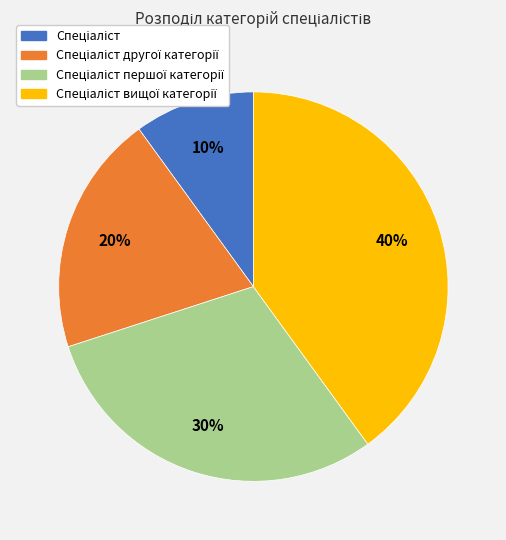

Is there a majority slice in this chart?

No